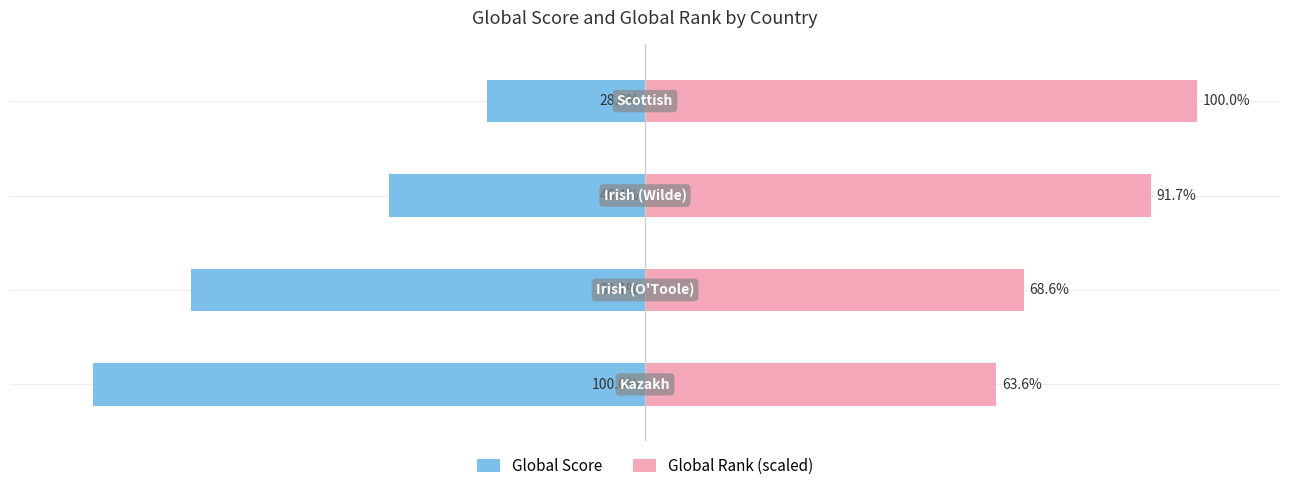

How many distinct data groups are displayed?

2